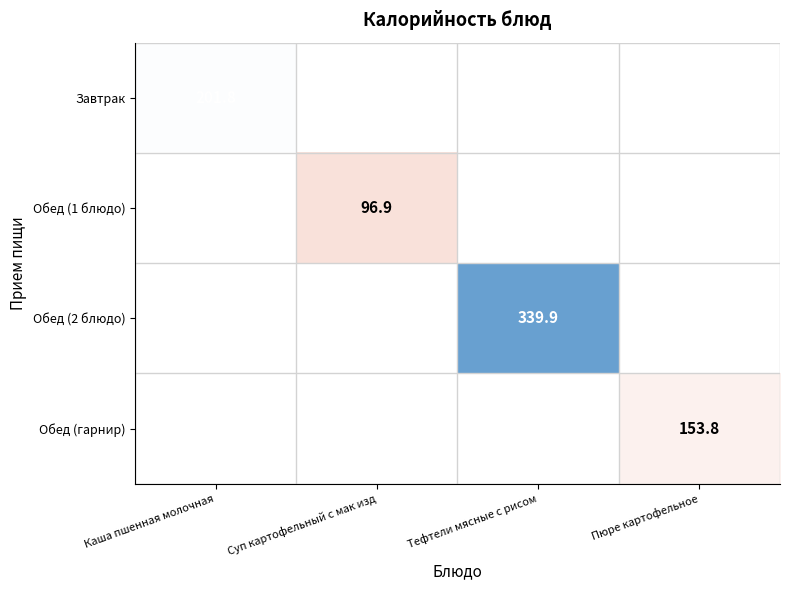

What is the minimum value shown in the chart?

96.9